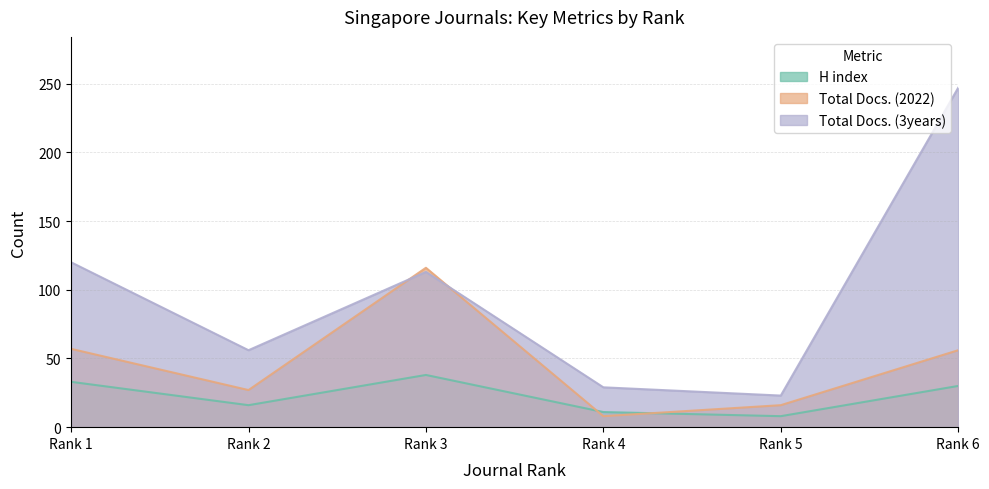

The H index series shows 3 at Rank 5. True or false?

False